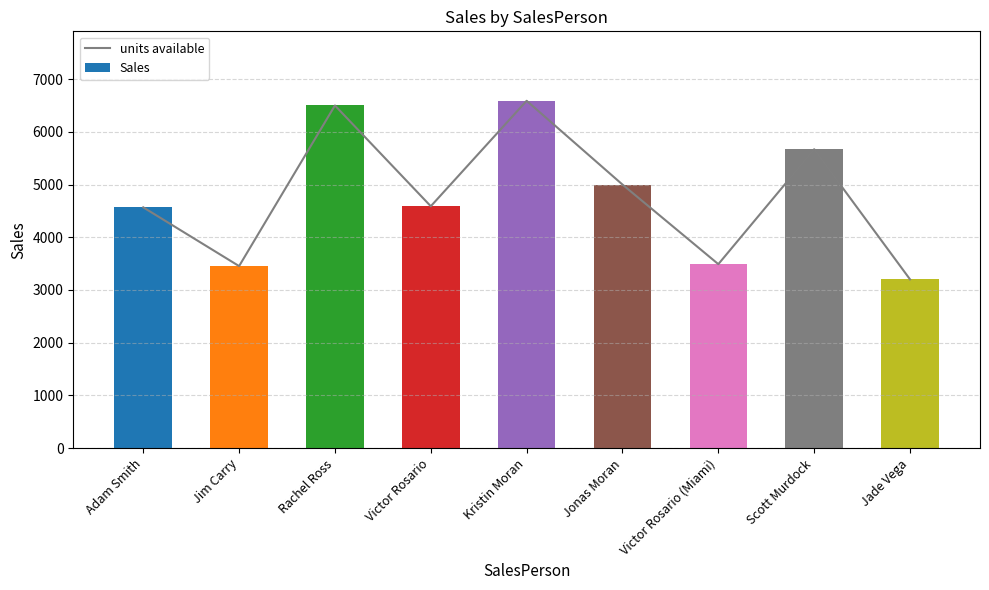

Which series has the largest total across all categories?

units available